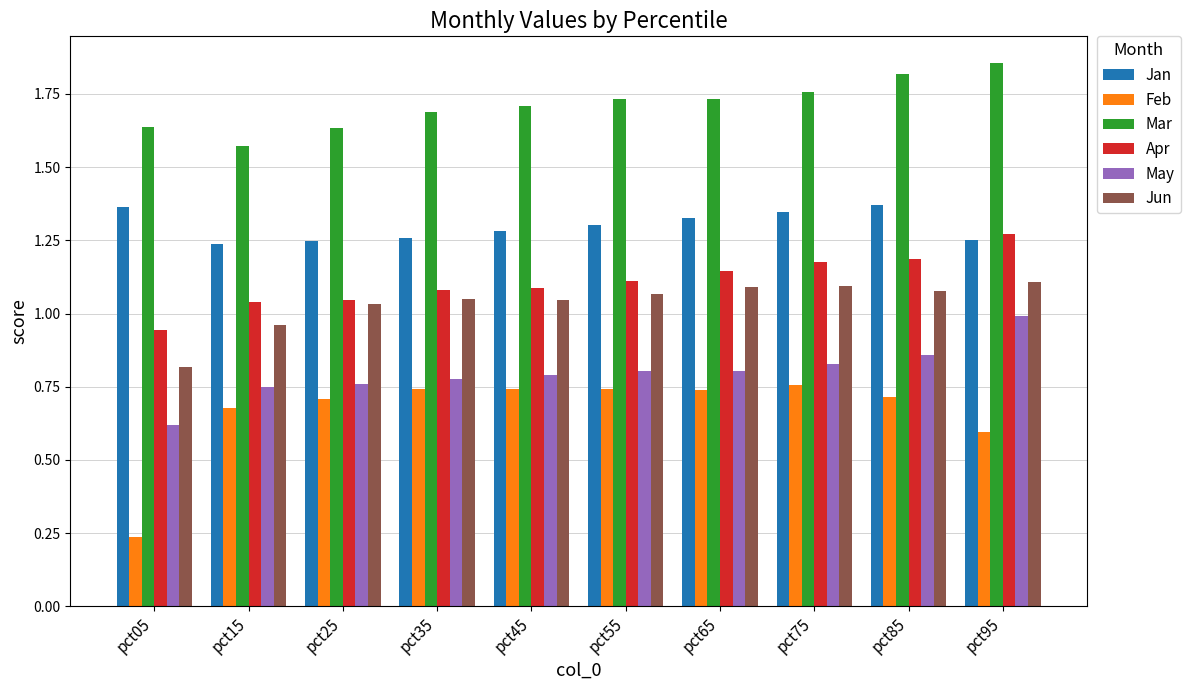

Is the value of Feb at pct25 greater than the value of May at pct15?

No